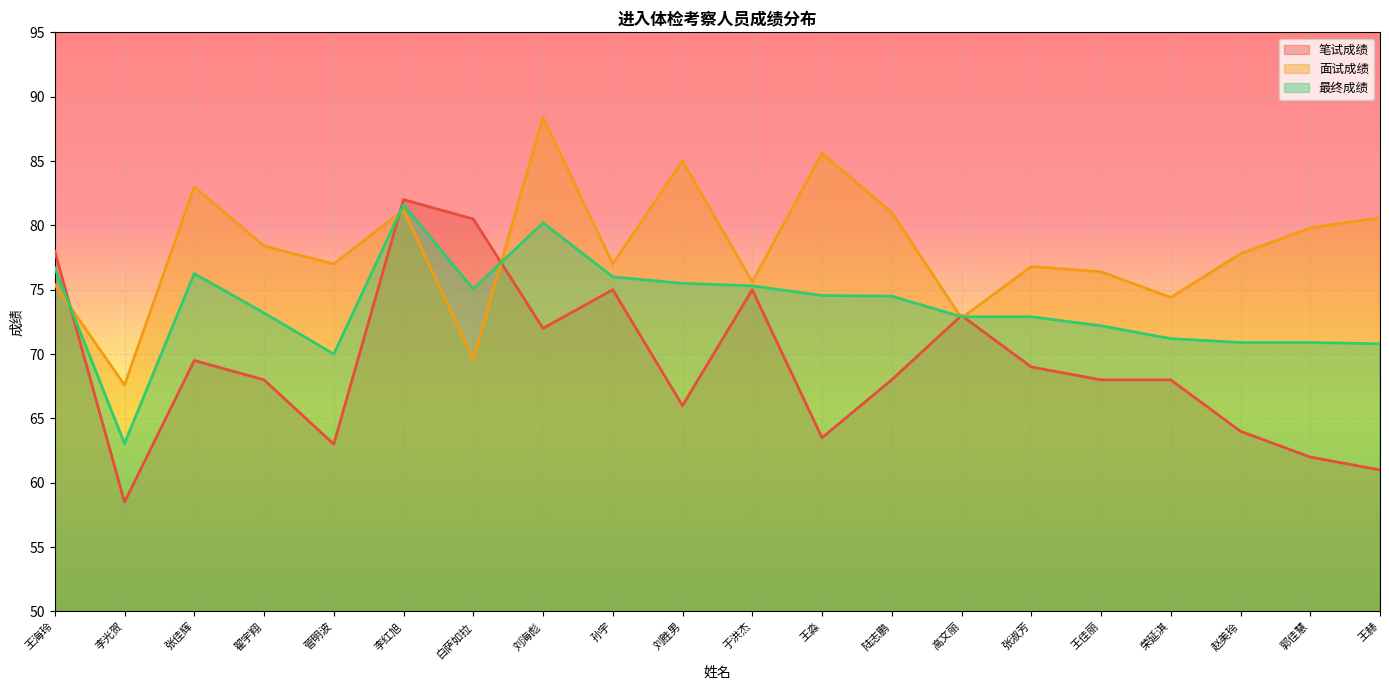

Is the value of 笔试成绩 at 张佳辉 greater than the value of 面试成绩 at 李红旭?

No